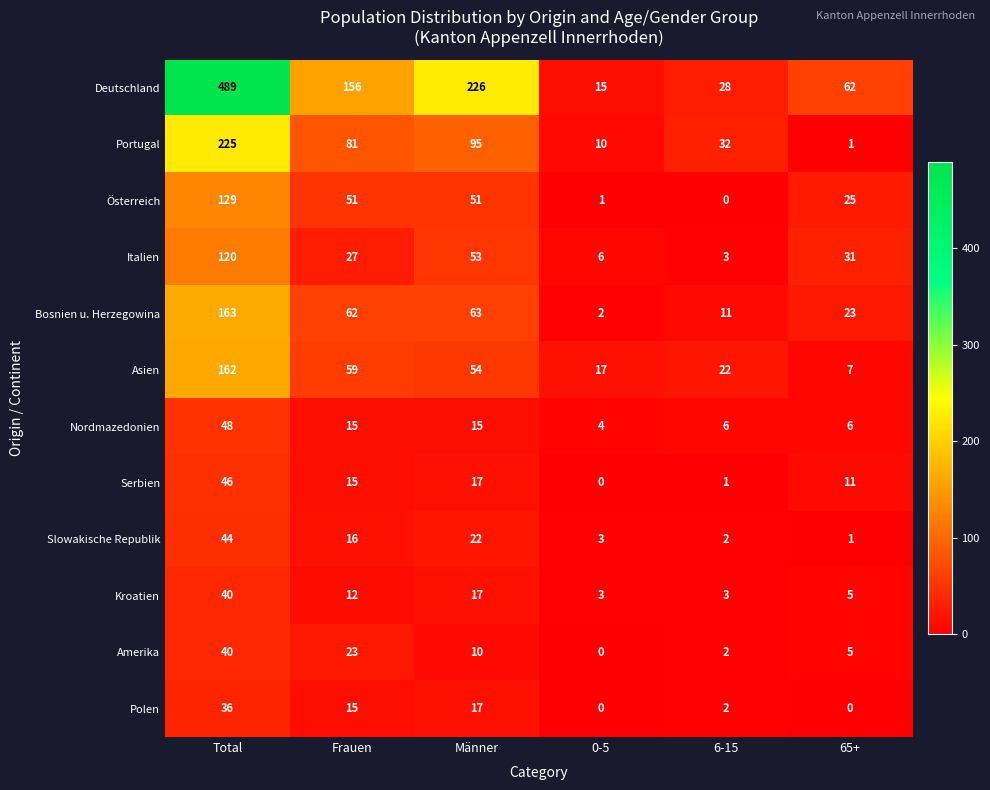

What is the greatest value displayed?

489